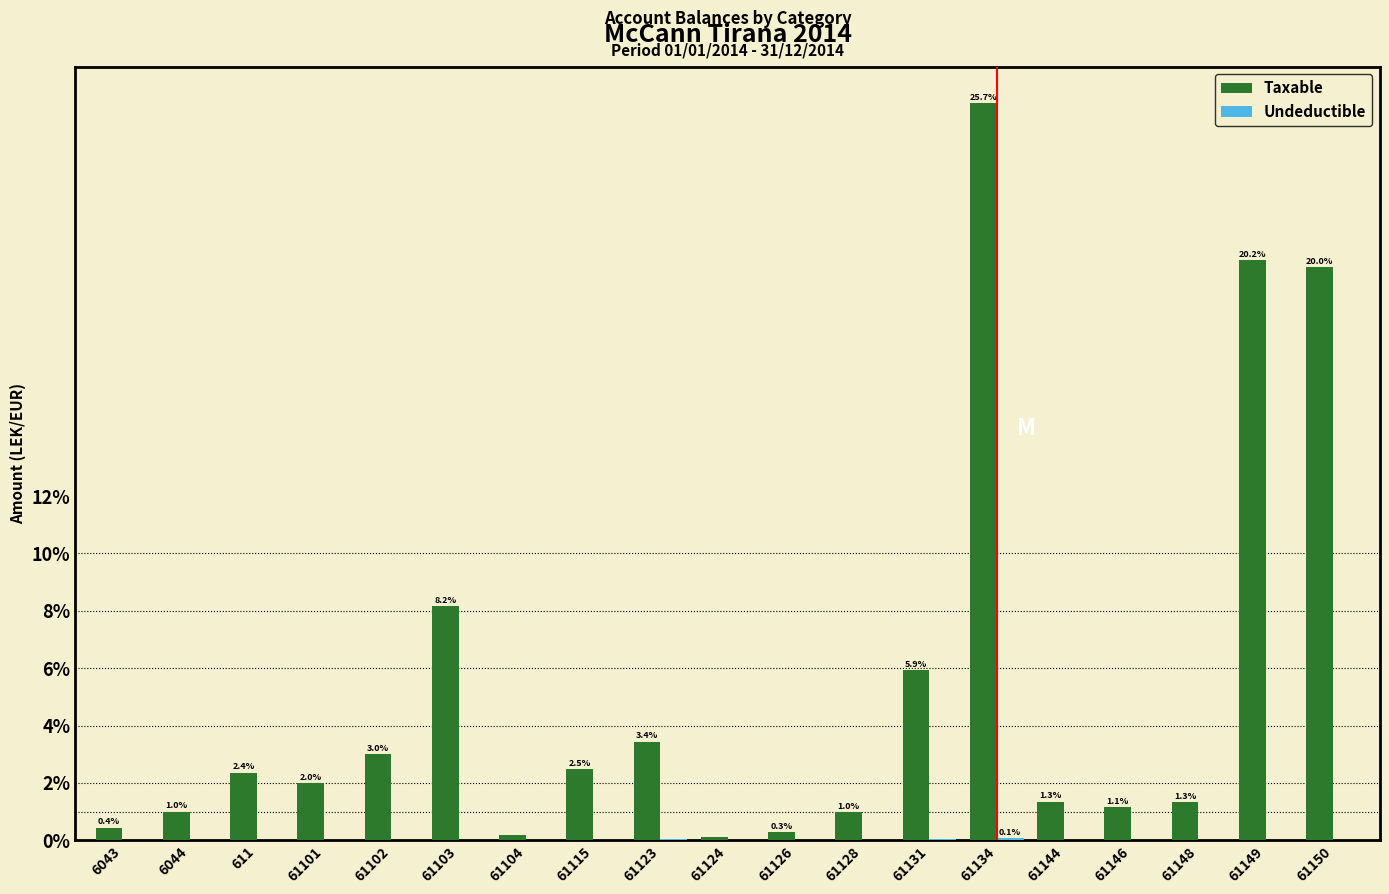

Is it true that Taxable equals 3.7 at 61115?

False